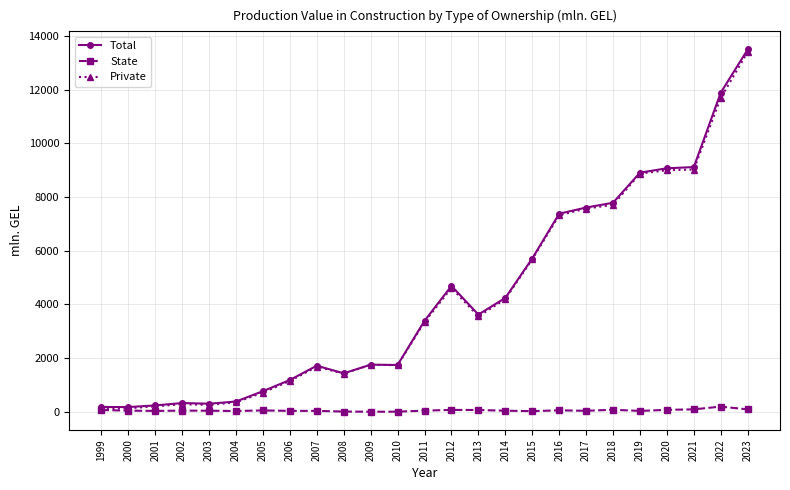

Which label corresponds to the largest value in the chart?

2023